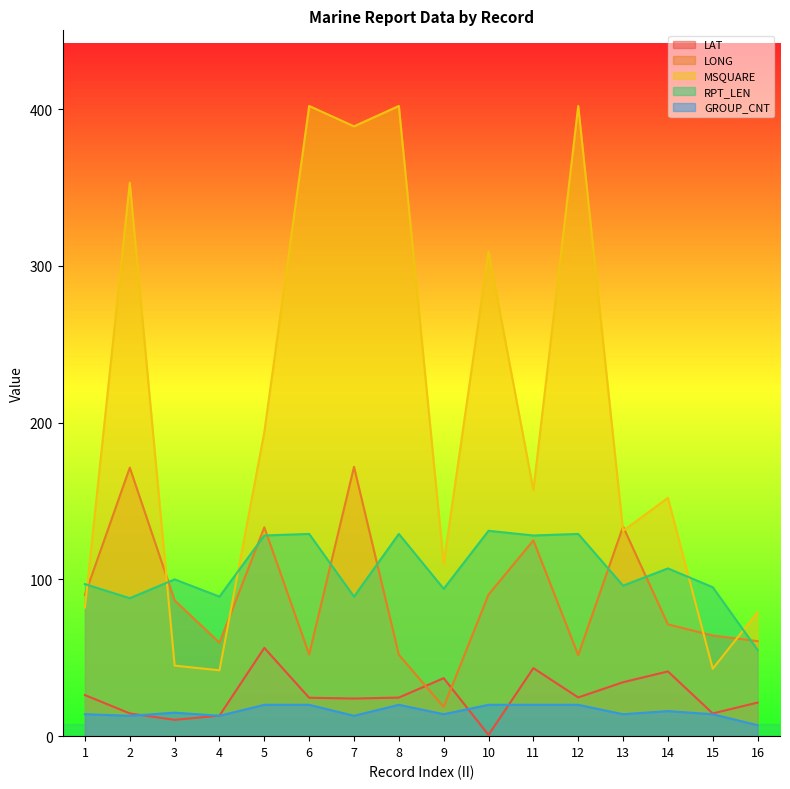

In LAT, how many points are higher than both neighbors (excluding endpoints)?

4